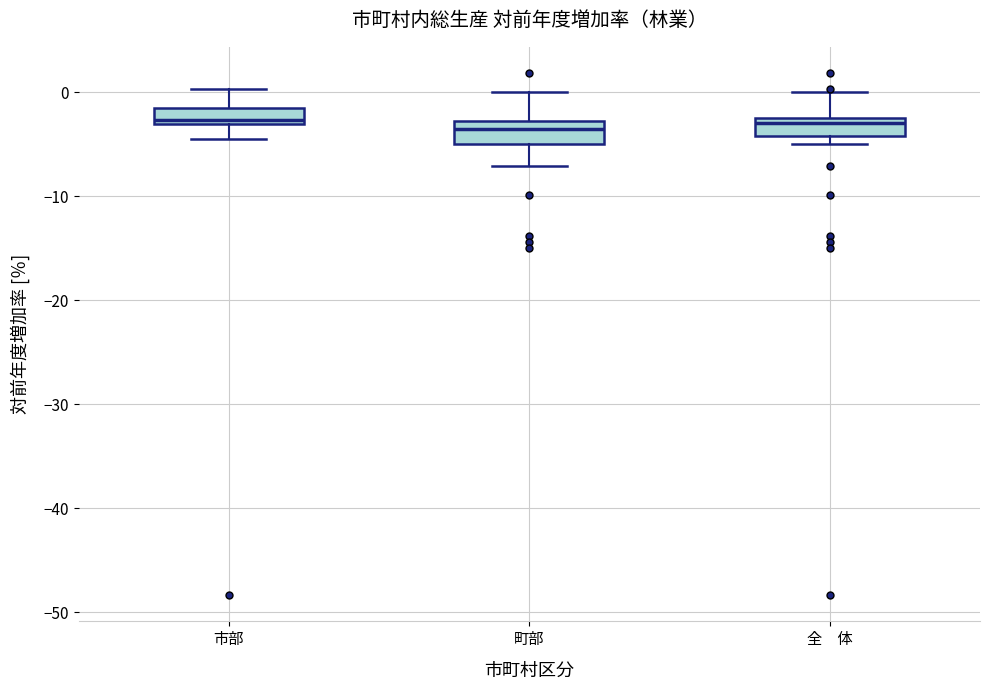

Where is the upper edge of the box for 町部 on the y-axis? The values are not printed on the chart, so give them approximately, as read against the axis.

-3